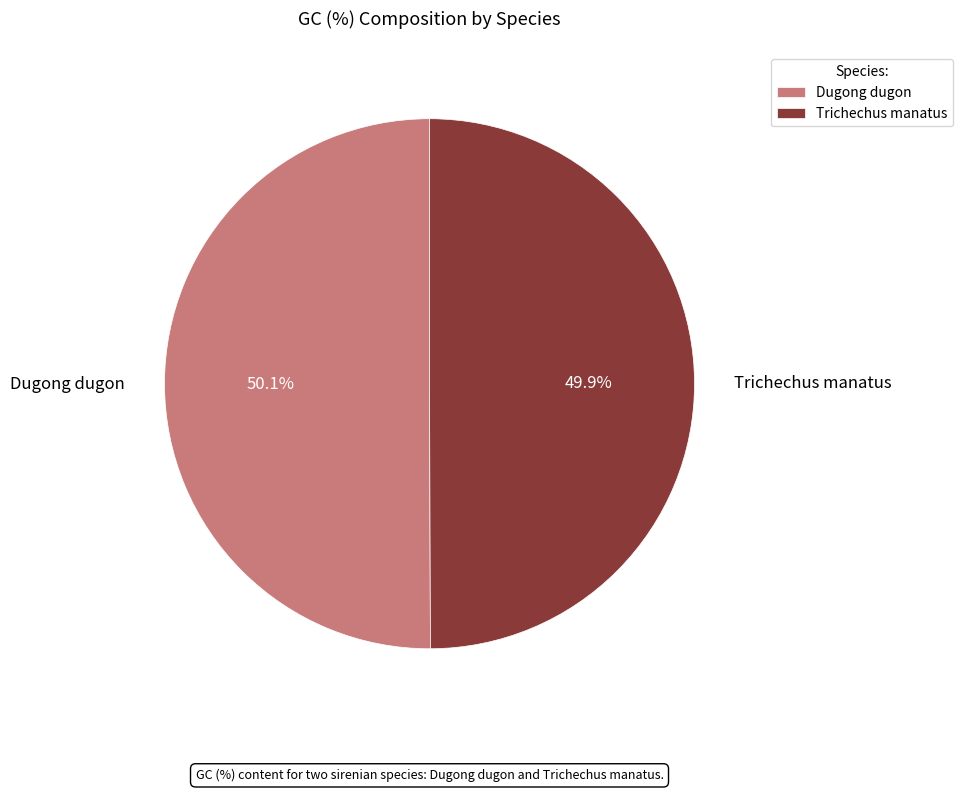

Combined, do Dugong dugon and Trichechus manatus account for over 50%?

Yes